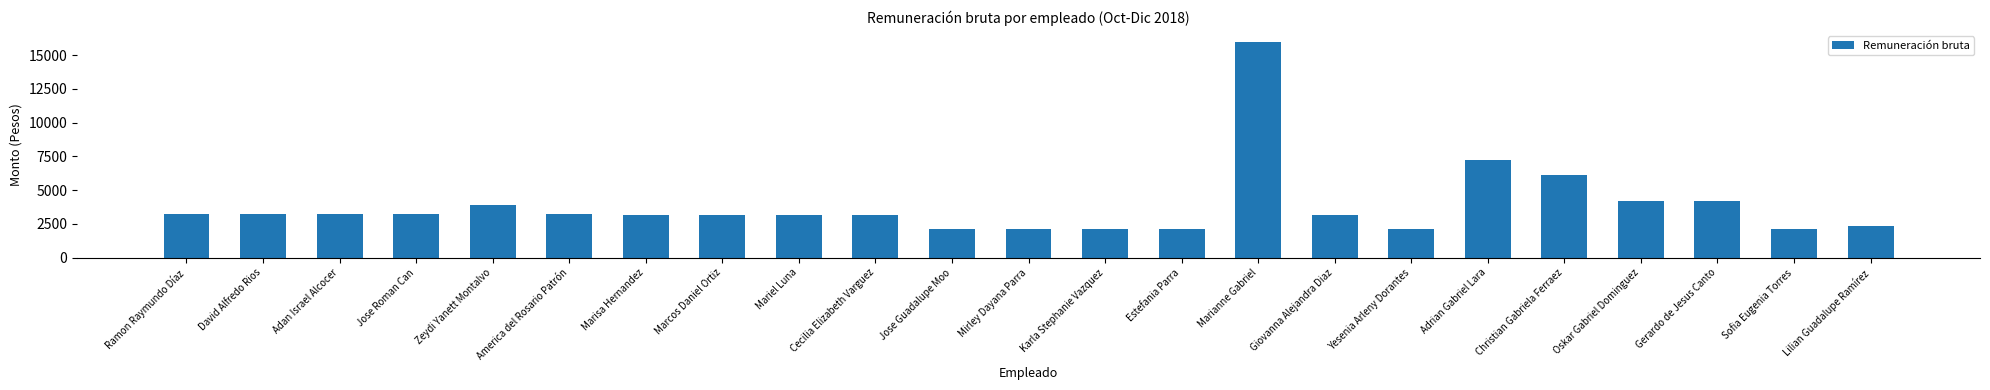

What is the change in value from Mariel Luna to Jose Guadalupe Moo?

-1068.4